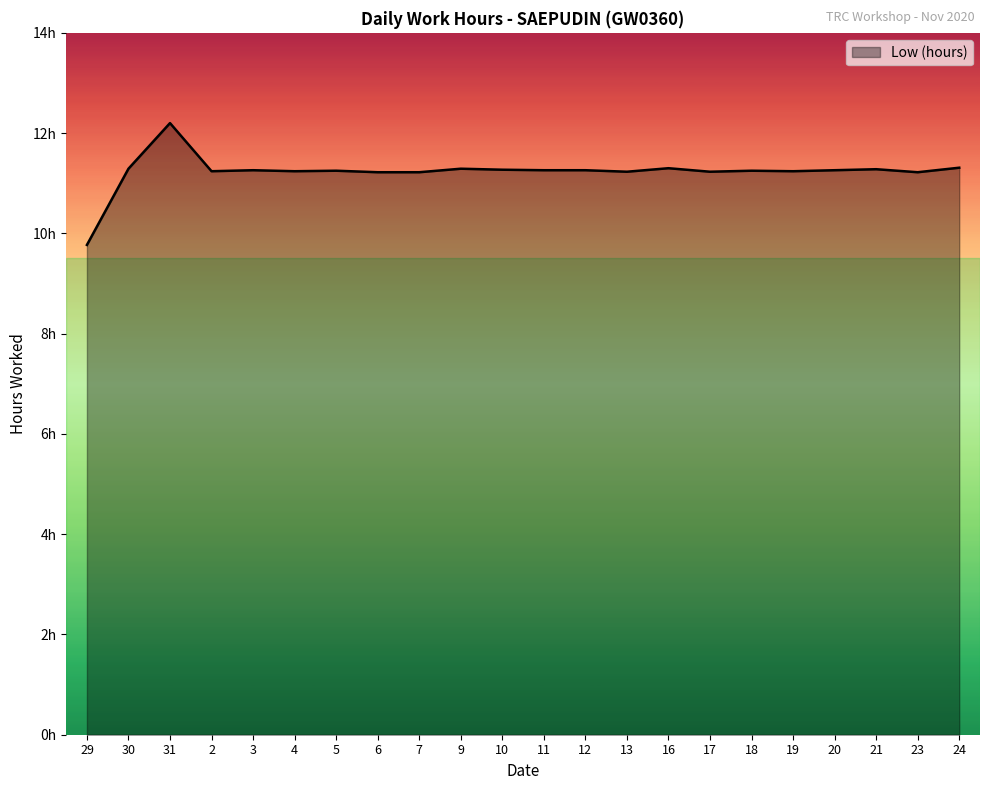

Between 29 and 19, which is larger?

19